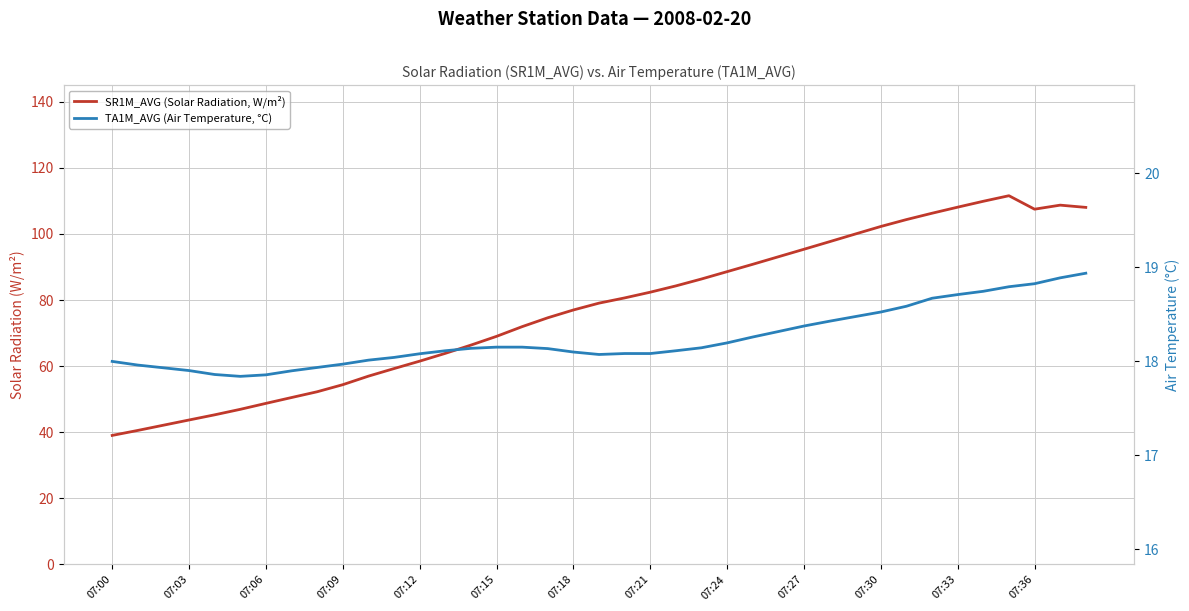

The value of SR1M_AVG (Solar Radiation, W/m²) at 32 is 106.3. True or false?

True